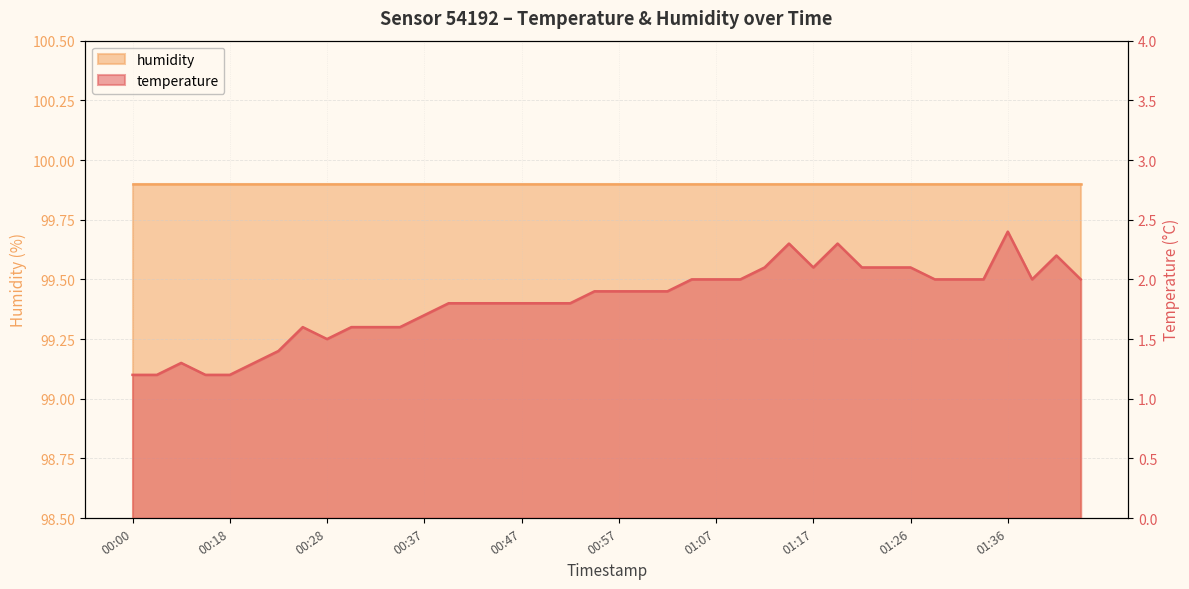

The value at 00:25 is 1.6. True or false?

True